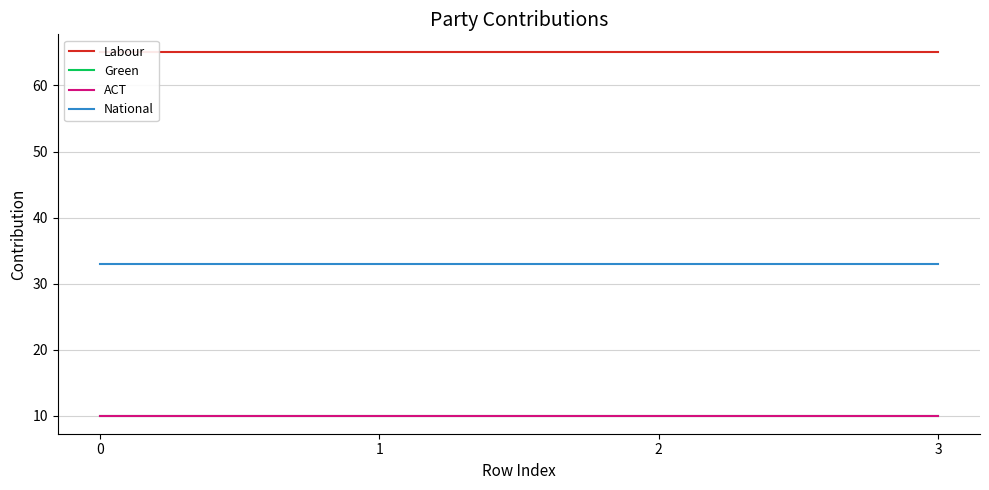

What is the difference between the highest and lowest values at 2?

55